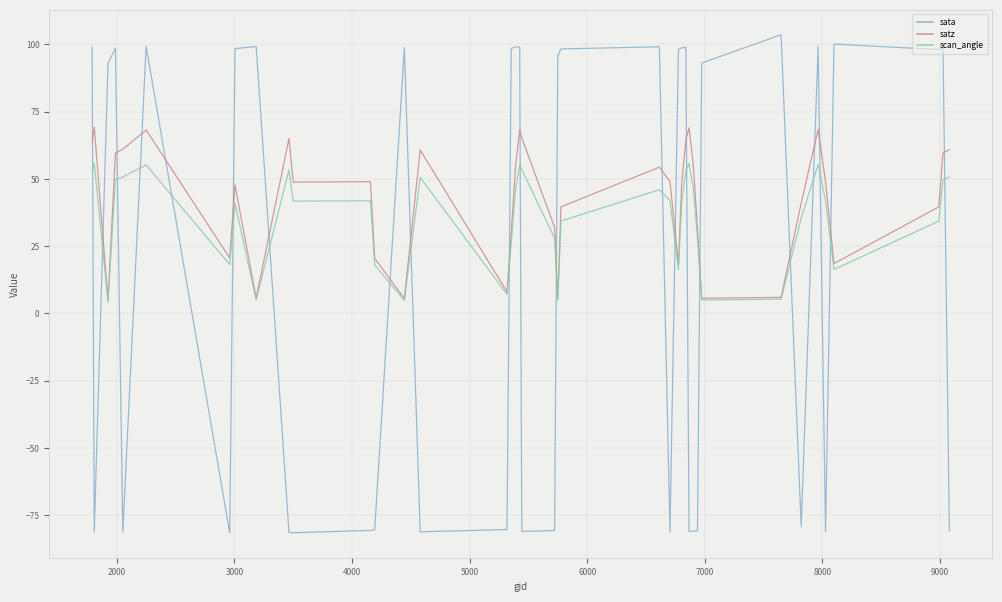

List the series in order of their overall mean, lowest first.

sata, scan_angle, satz